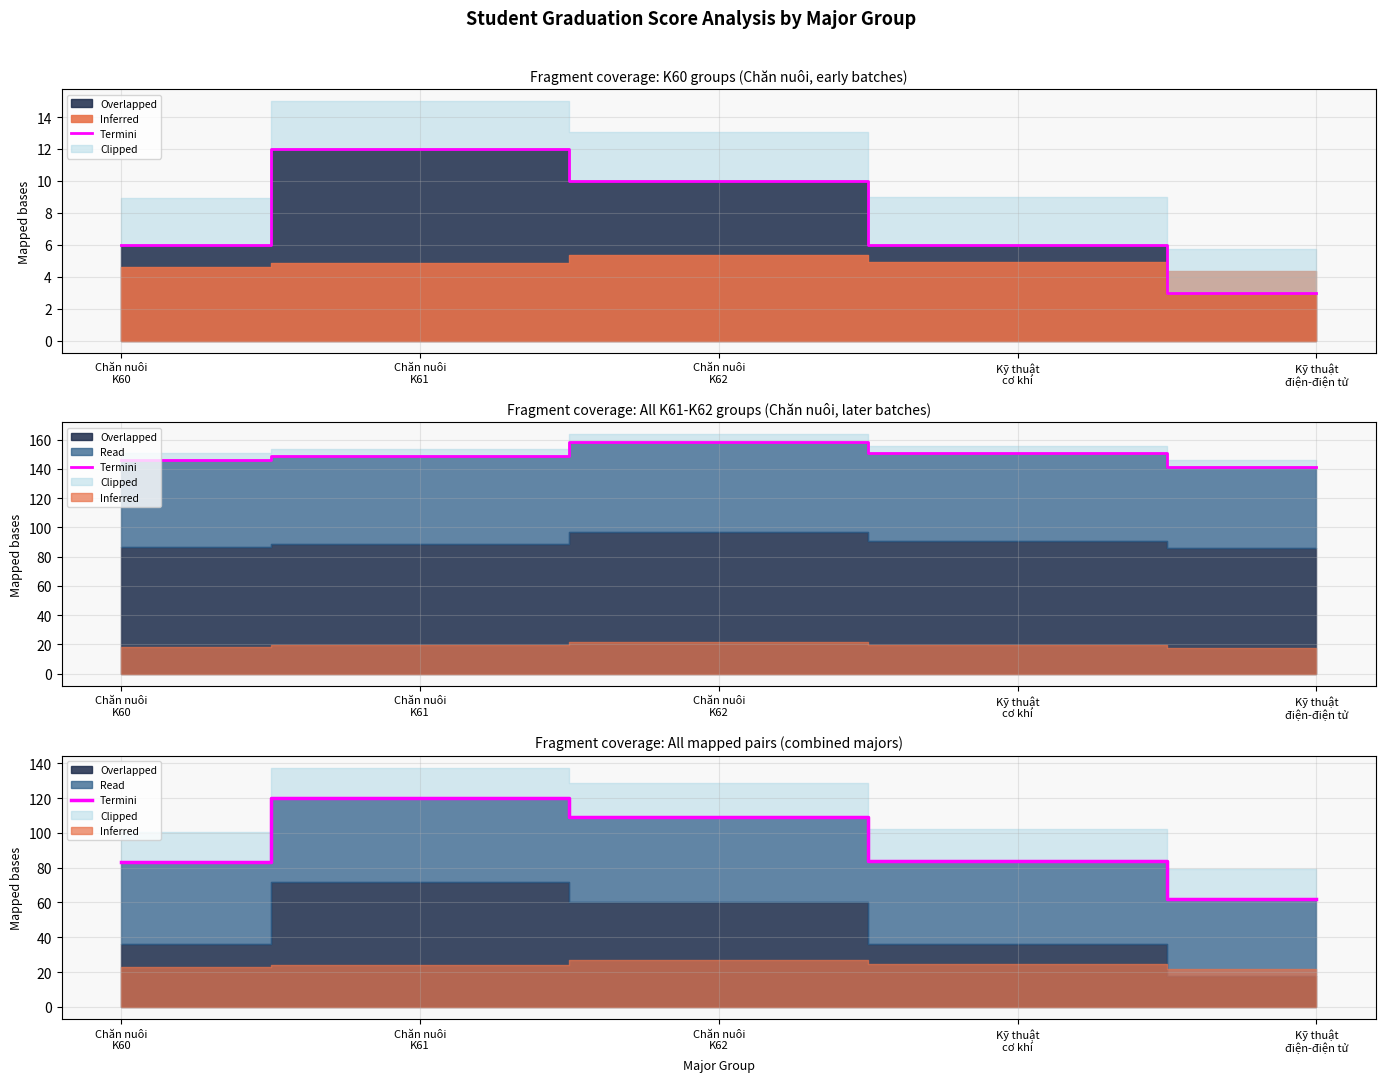

List the labels in order of value, smallest first.

Kỹ thuật
điện-điện tử, Chăn nuôi
K60, Kỹ thuật
cơ khí, Chăn nuôi
K62, Chăn nuôi
K61